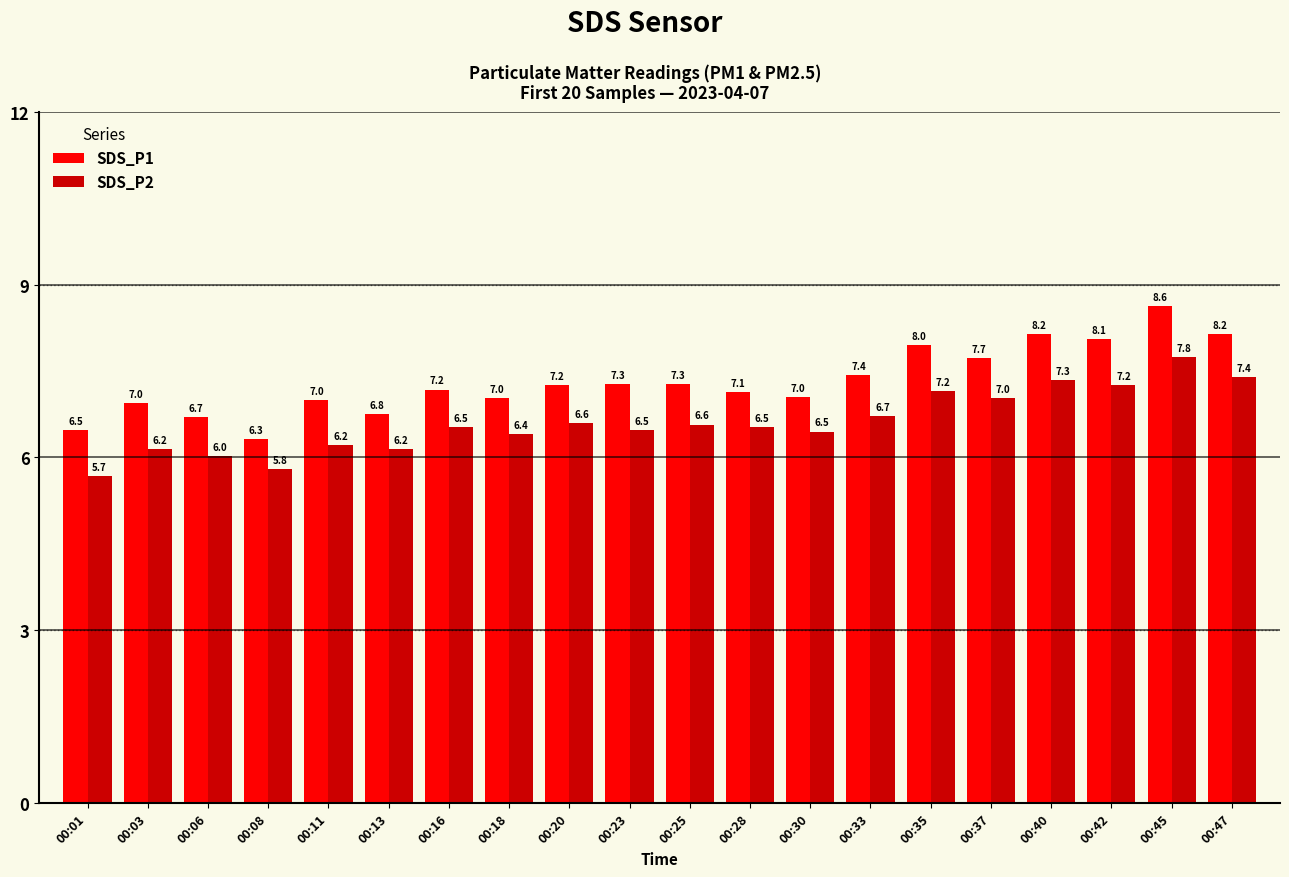

Rank the series at 00:23 from lowest to highest value.

SDS_P2, SDS_P1